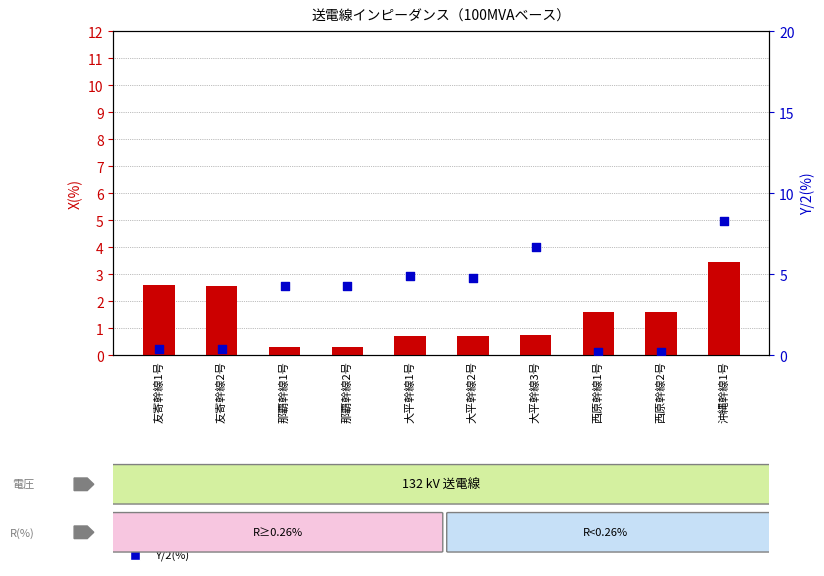

Which series has the largest total across all categories?

Y/2(%)